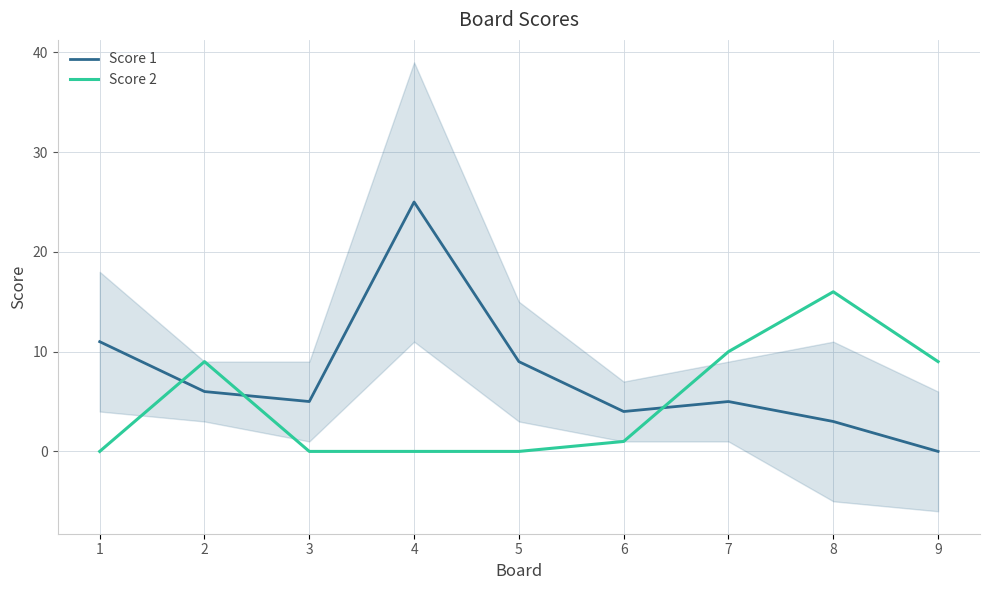

Reading right to left, list all the values displayed in this chart.

Score 1: 0	3	5	4	9	25	5	6	11
Score 2: 9	16	10	1	0	0	0	9	0